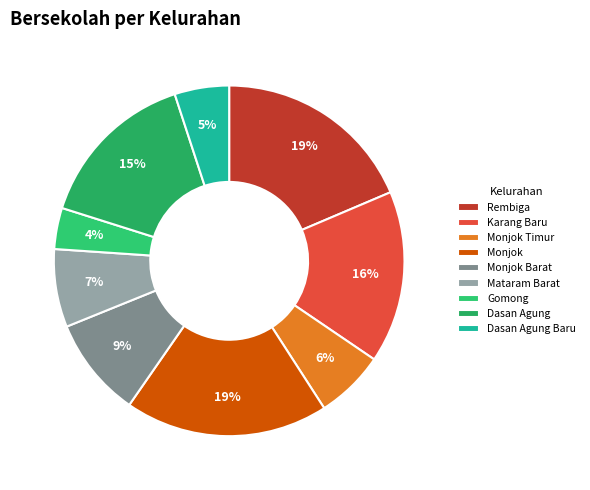

How many segments does this pie chart have?

9